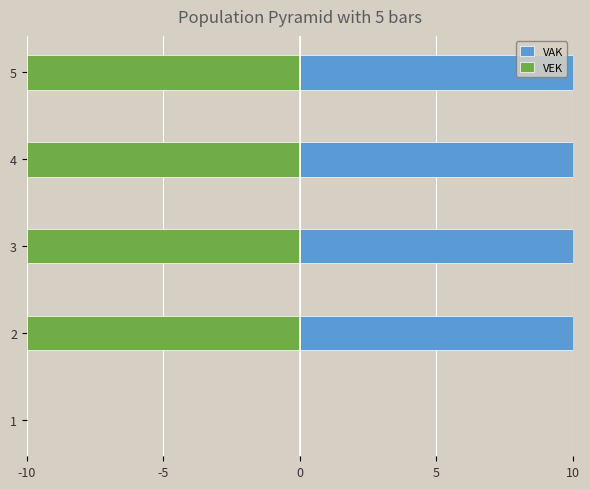

Reading right to left, list all the values displayed in this chart.

VAK: 10	10	10	10	0
VEK: -10	-10	-10	-10	0